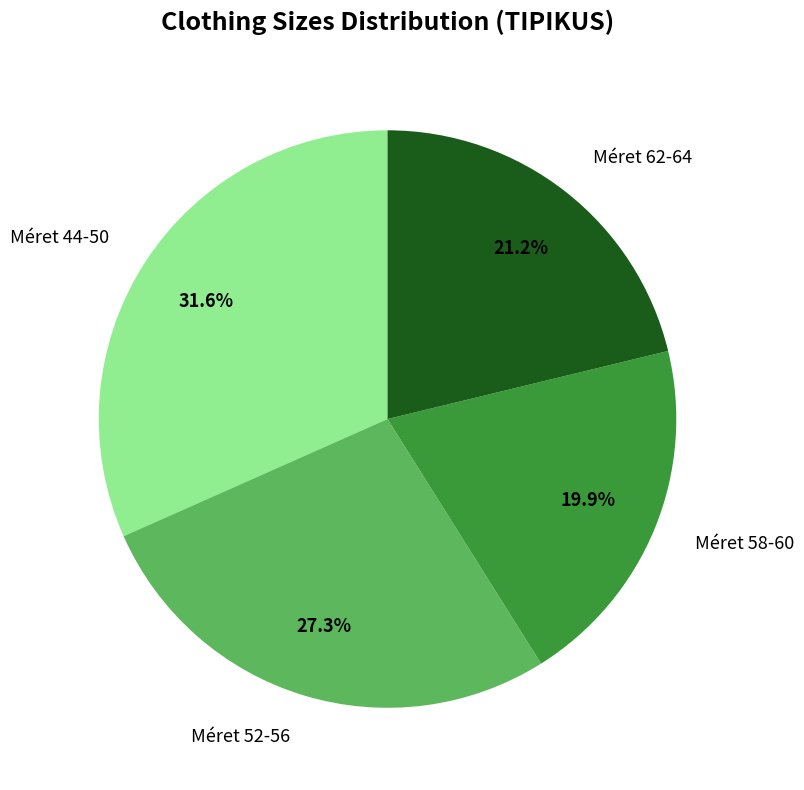

Between Méret 62-64 and Méret 44-50, which is larger?

Méret 44-50